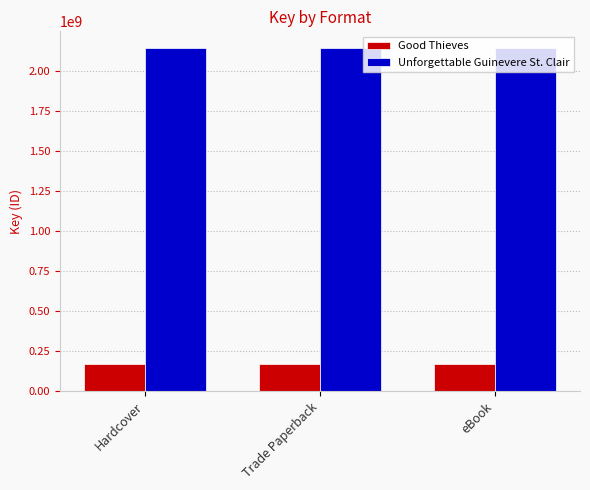

What is the maximum value for Good Thieves?

166392015